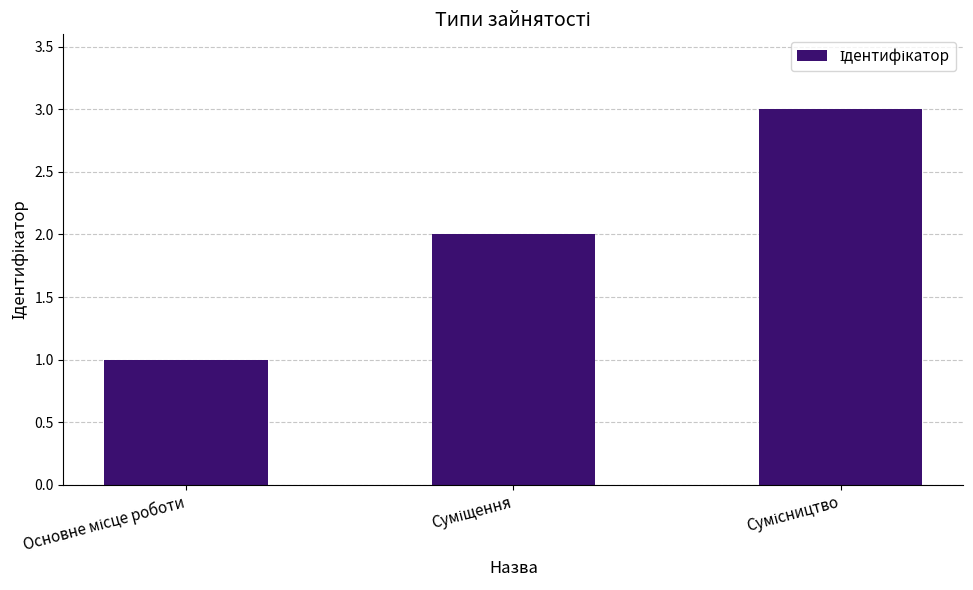

What is the maximum value shown in the chart?

3